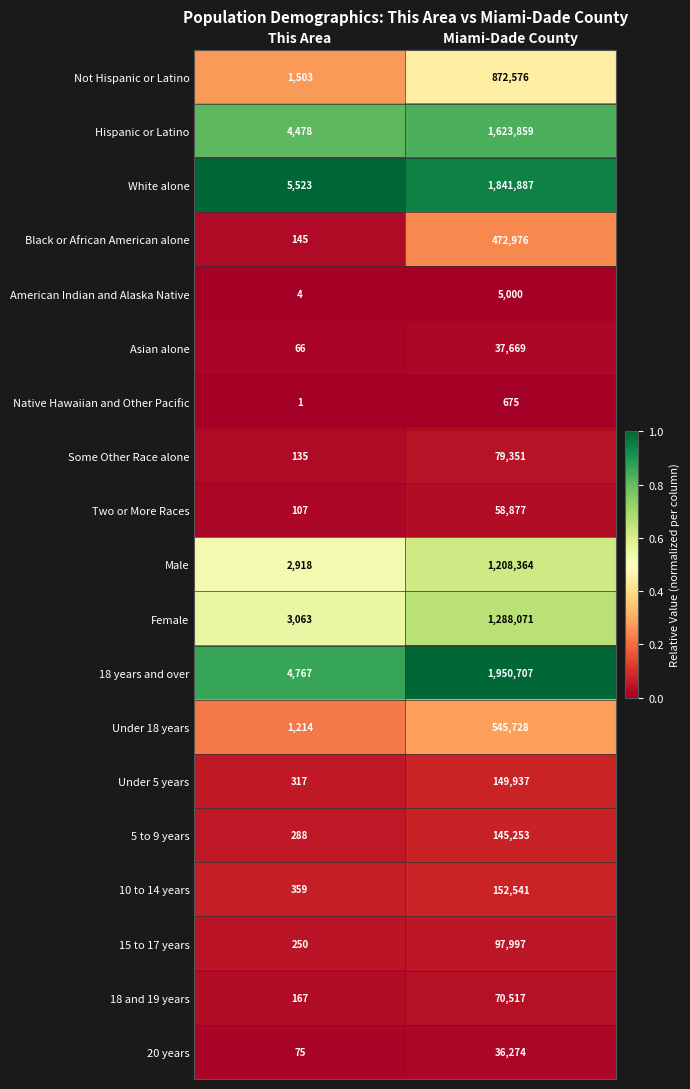

Which series has the largest range (max minus min)?

18 years and over